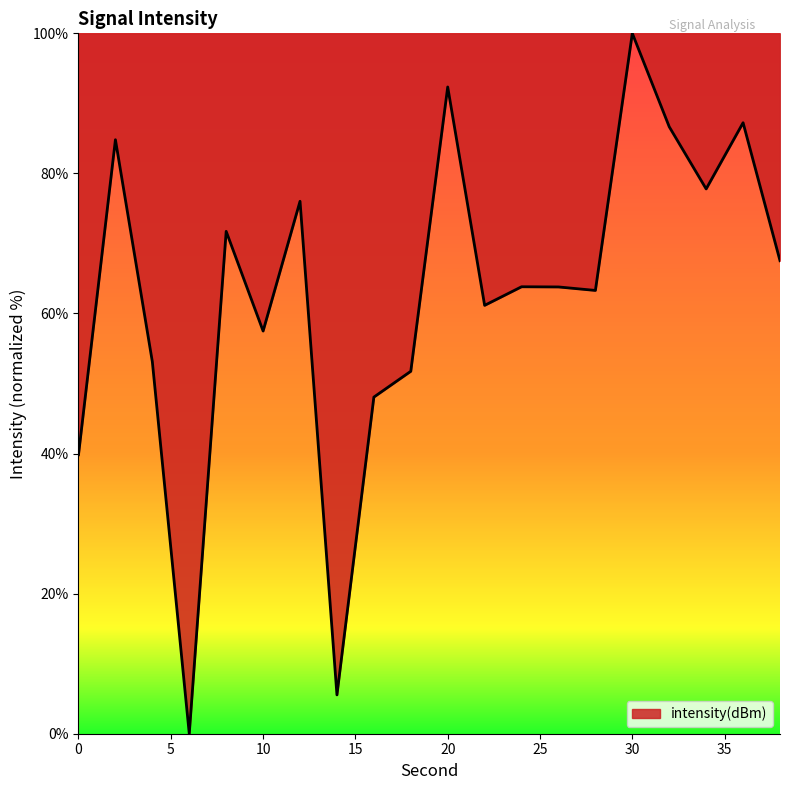

What is the greatest value displayed?

100.0